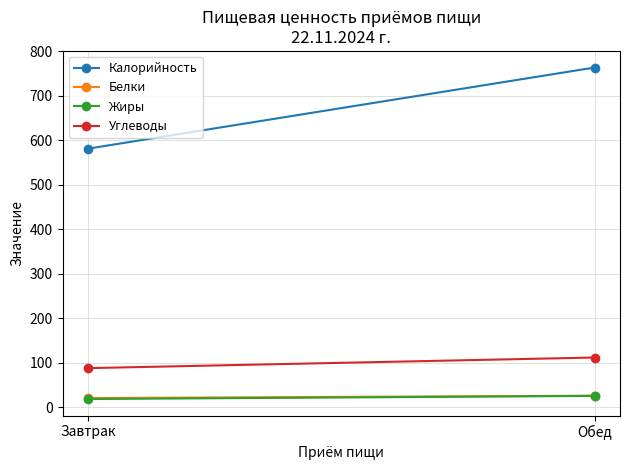

Reading left to right, extract all data points from this chart.

Калорийность: 580.7	763.1
Белки: 20.3	25.6
Жиры: 18.1	25.1
Углеводы: 87.5	111.4